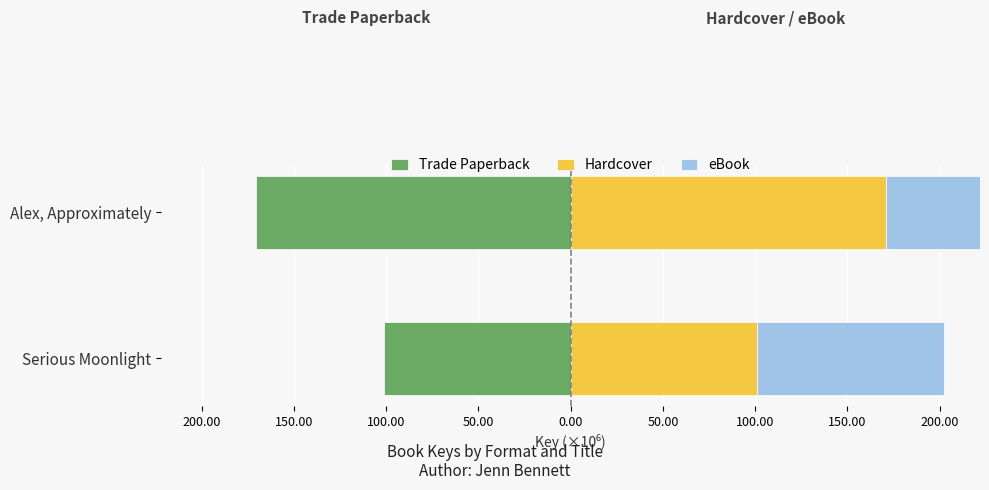

How many bars are there in total?

6